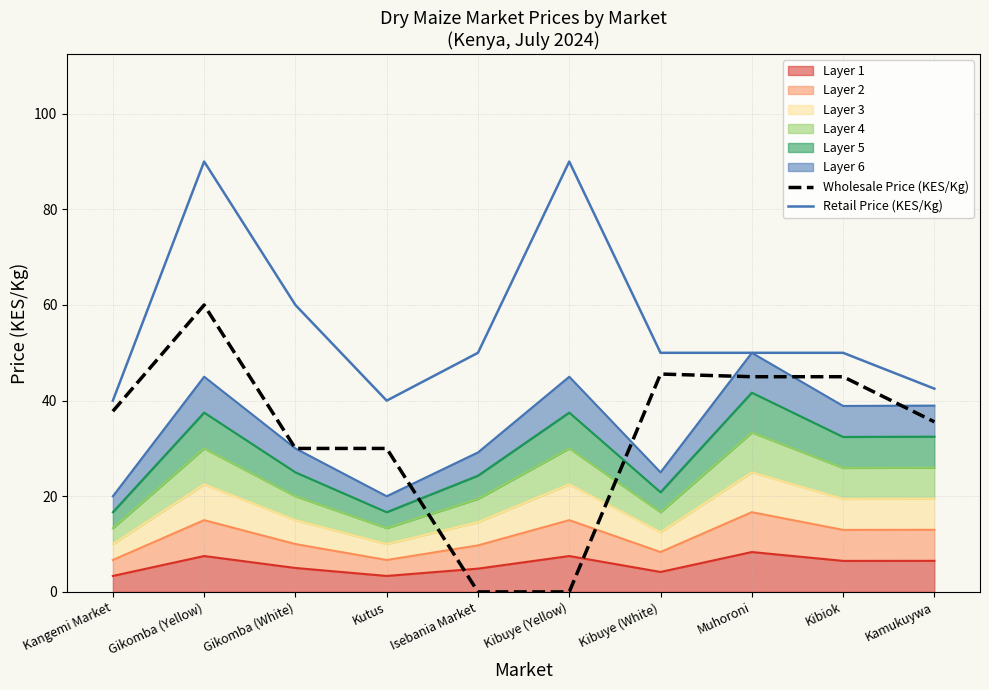

Between Kutus and Kibuye (Yellow), which series saw the biggest shift?

Retail Price (KES/Kg)